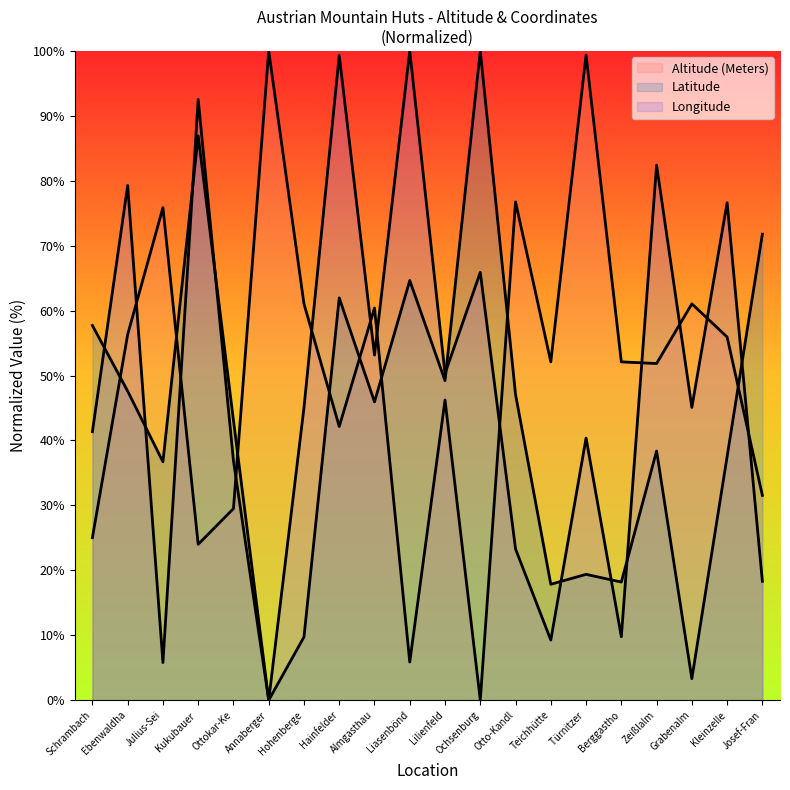

Reading left to right, what are all the values shown in this chart?

Altitude (Meters): 25.0	56.3	75.9	24.0	29.5	100.0	61.0	42.1	60.4	5.9	46.2	0.0	76.8	52.1	99.4	52.1	51.9	61.0	55.9	31.5
Latitude: 57.7	47.6	36.7	86.9	43.1	0.0	9.7	62.0	45.9	64.6	49.2	100.0	47.1	17.8	19.4	18.2	38.4	3.3	37.5	71.8
Longitude: 41.4	79.3	5.8	92.5	36.9	0.0	45.1	99.3	53.2	100.0	50.3	65.9	23.3	9.3	40.4	9.8	82.4	45.1	76.6	18.3